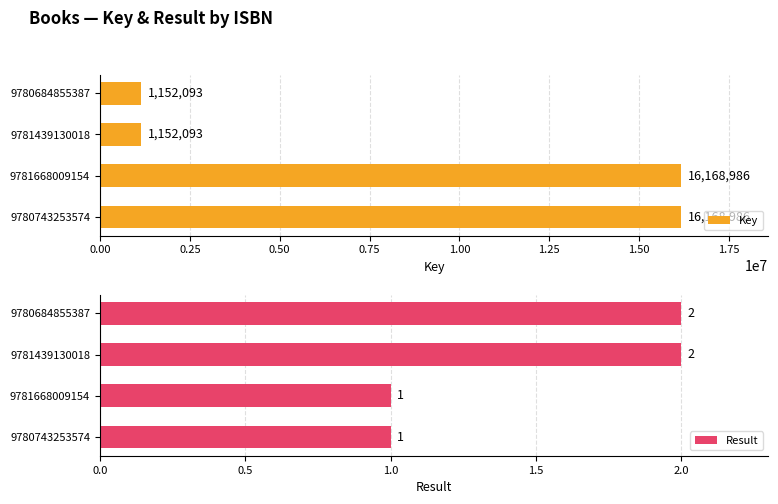

At how many categories does at least one series exceed 13655769?

2